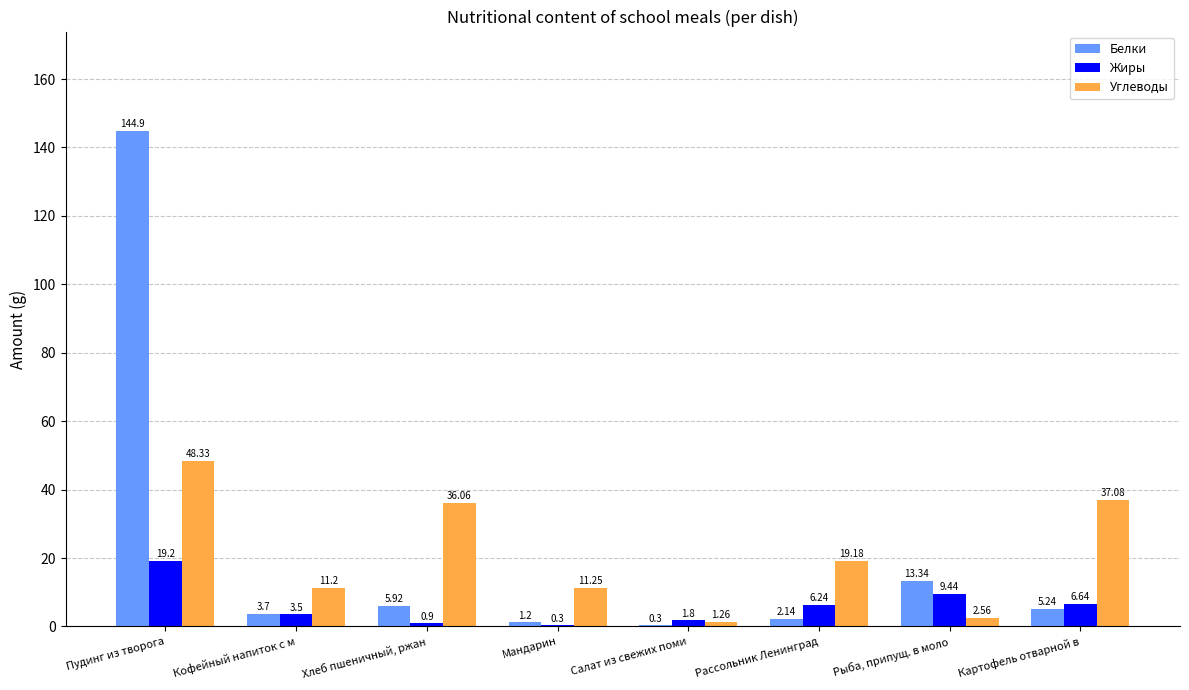

True or false: Углеводы has a value of 36.1 at Хлеб пшеничный, ржан.

True